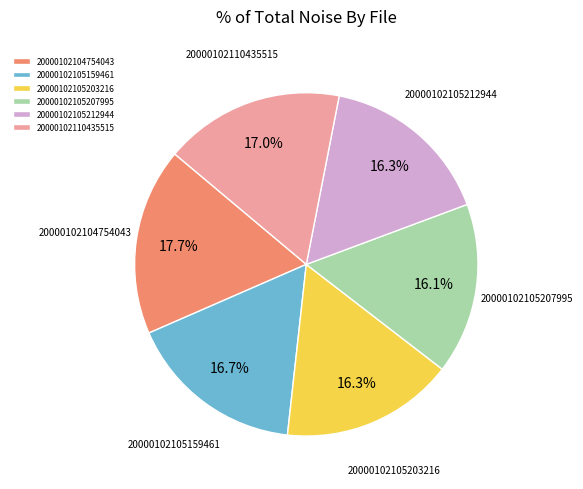

True or false: 20000102104754043 accounts for 18% of the total.

True